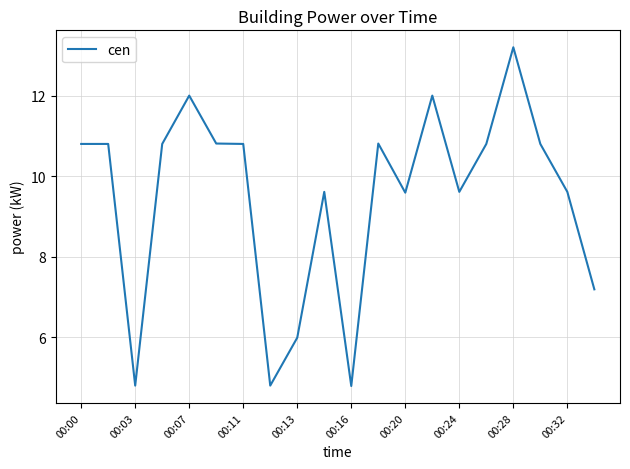

What is the difference between the maximum and minimum values?

8.4